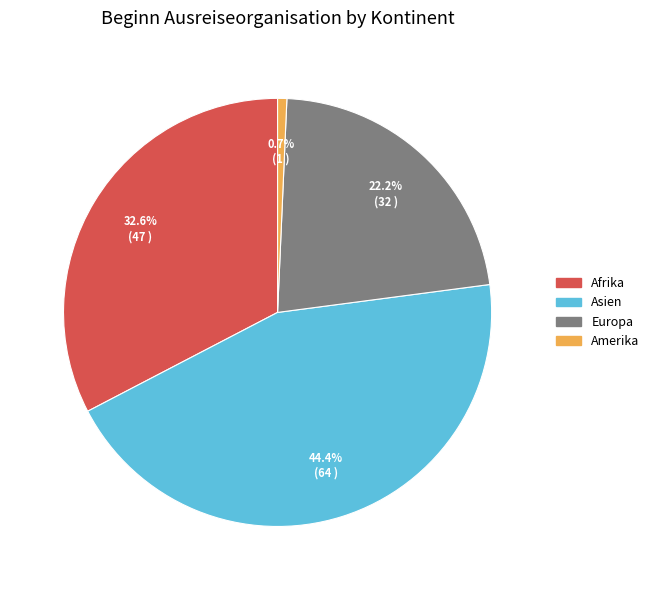

How many segments does this pie chart have?

4